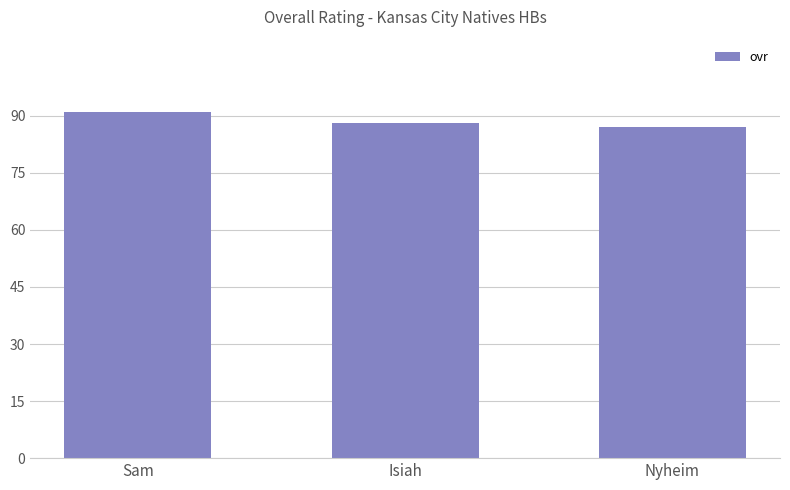

Reading right to left, extract all data points from this chart.

87	88	91